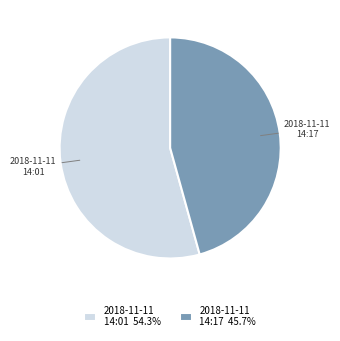

Which has a higher value, 2018-11-11 14:17 or 2018-11-11 14:01?

2018-11-11 14:01